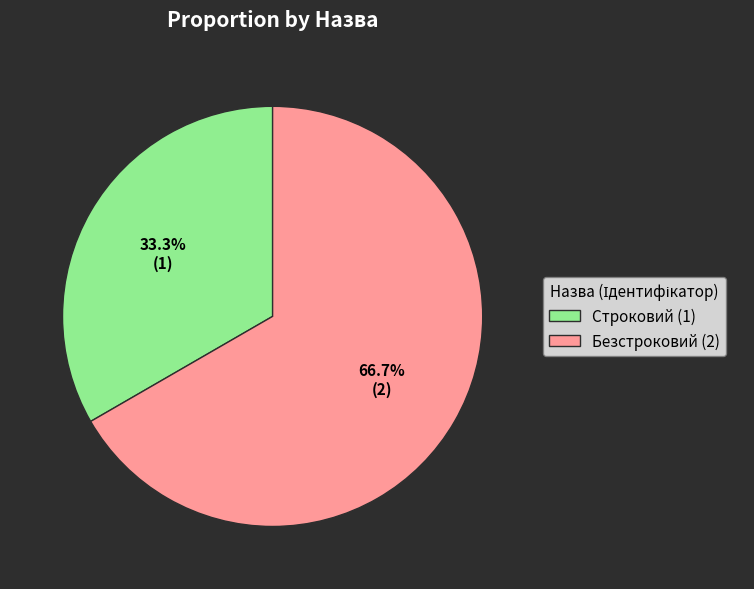

To the nearest percent, what is the difference between the largest and smallest slice percentages?

33%